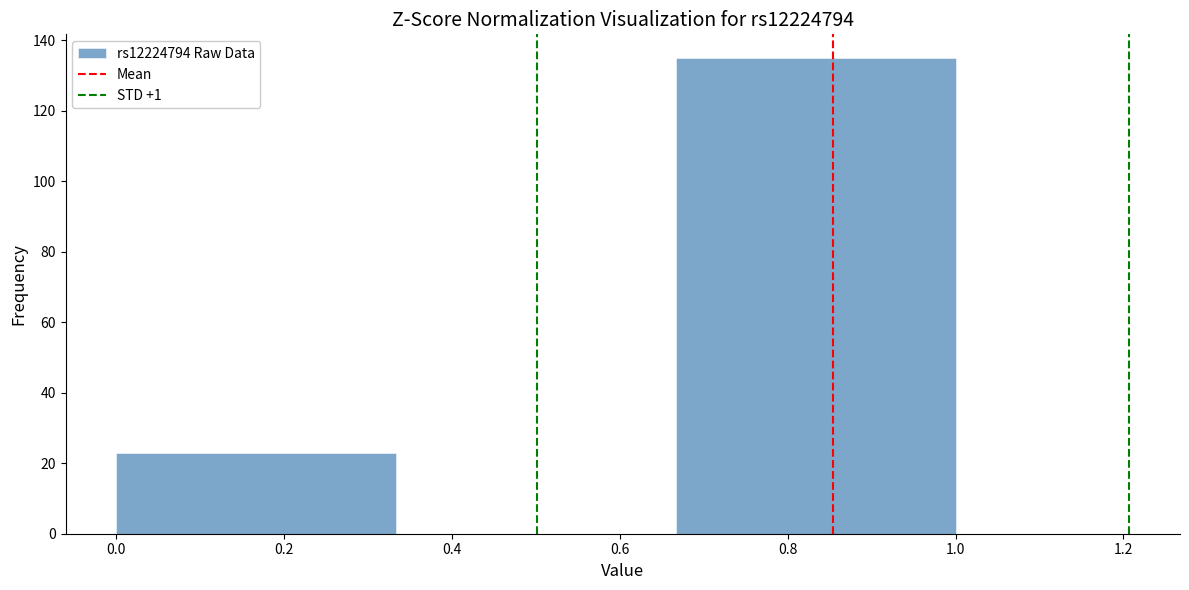

What is the height of the bar covering 0.00 to 0.34 on the x-axis? Neither the bar edges nor the heights are printed on the chart, so give them approximately, as read against the axes.

24